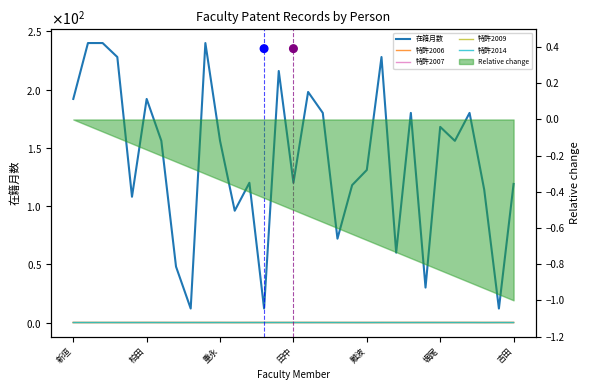

What is the total value across all series at 8?

12.0